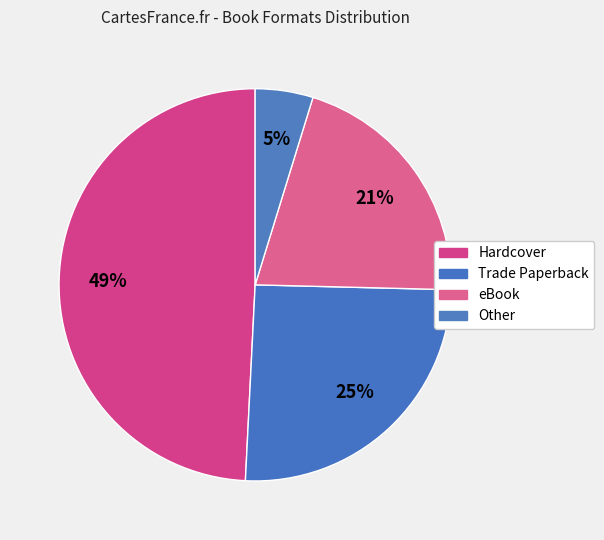

How many segments does this pie chart have?

4